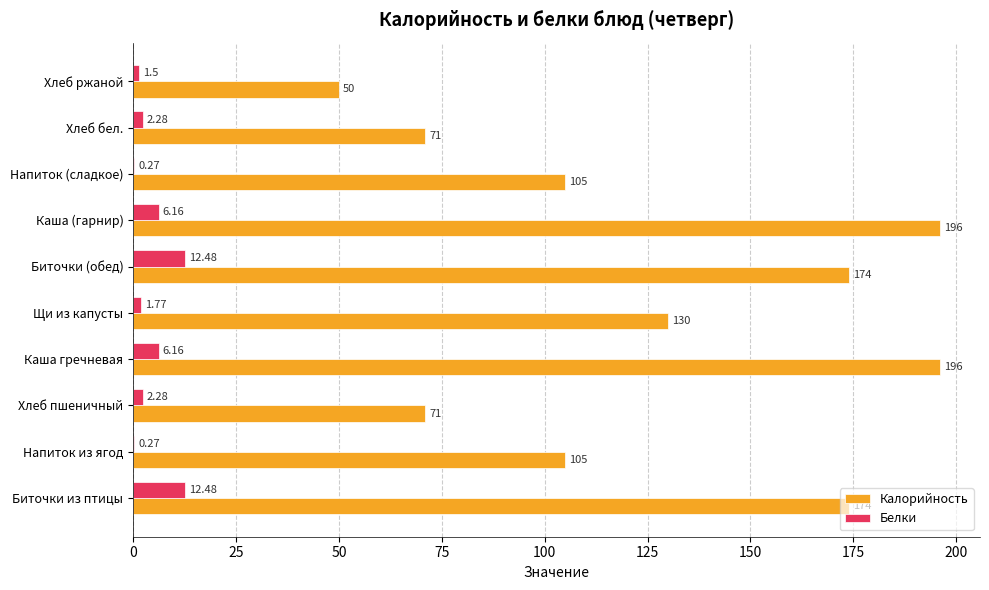

Which series has the largest total across all categories?

Калорийность